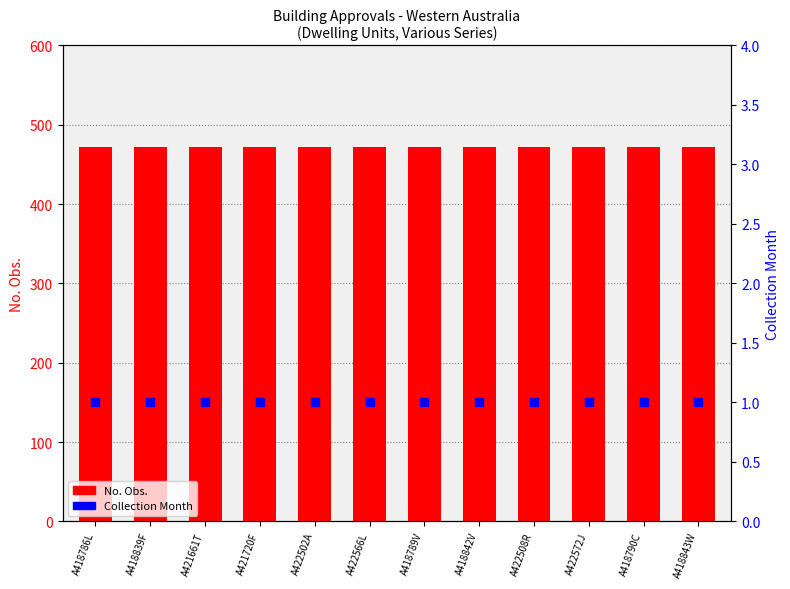

Which series has the largest Y range (max minus min)?

No. Obs.